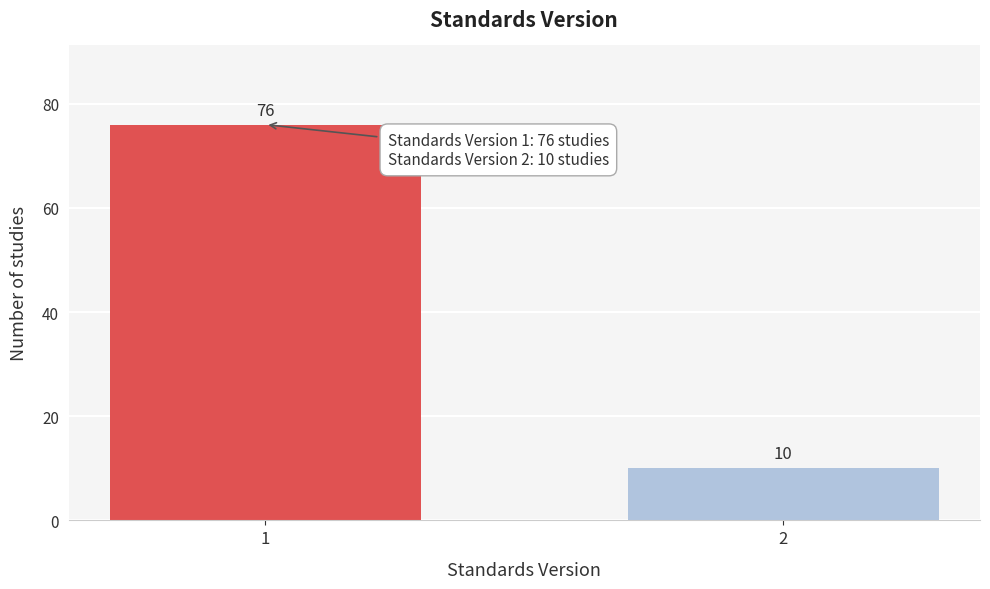

Reading left to right, extract all data points from this chart.

76	10